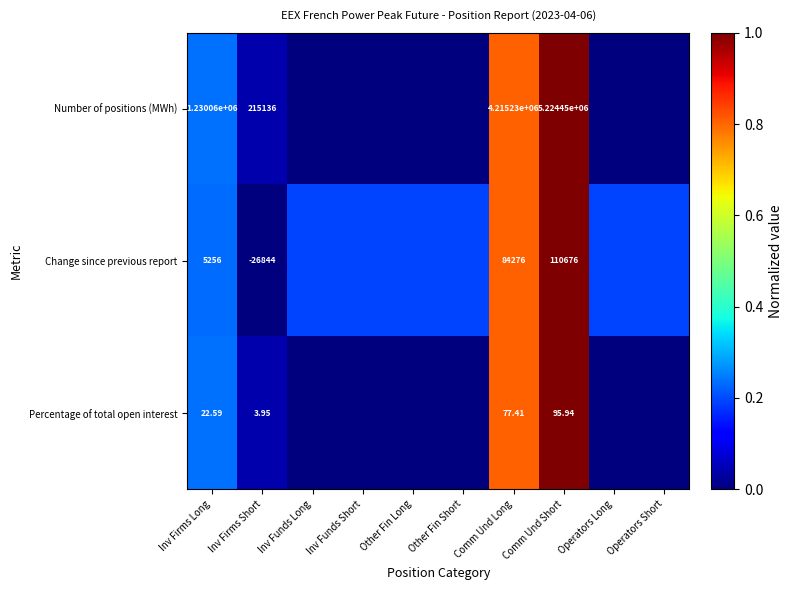

At Inv Firms Short, list the series in order from smallest to largest.

Change since previous report, Percentage of total open interest, Number of positions (MWh)